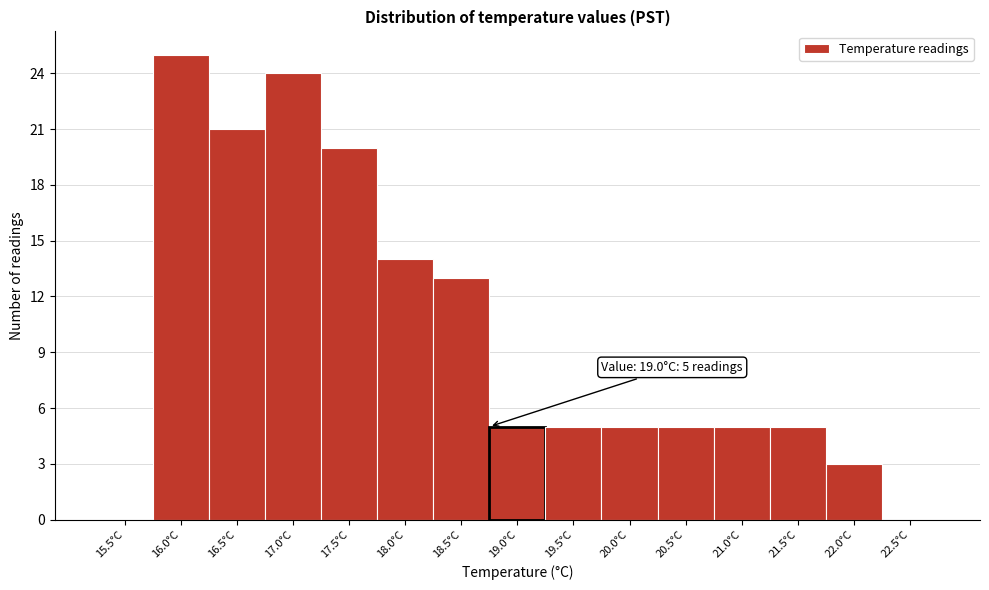

Reading left to right, what are all the values shown in this chart?

15.5°C=0	16.0°C=25	16.5°C=21	17.0°C=24	17.5°C=20	18.0°C=14	18.5°C=13	19.0°C=5	19.5°C=5	20.0°C=5	20.5°C=5	21.0°C=5	21.5°C=5	22.0°C=3	22.5°C=0